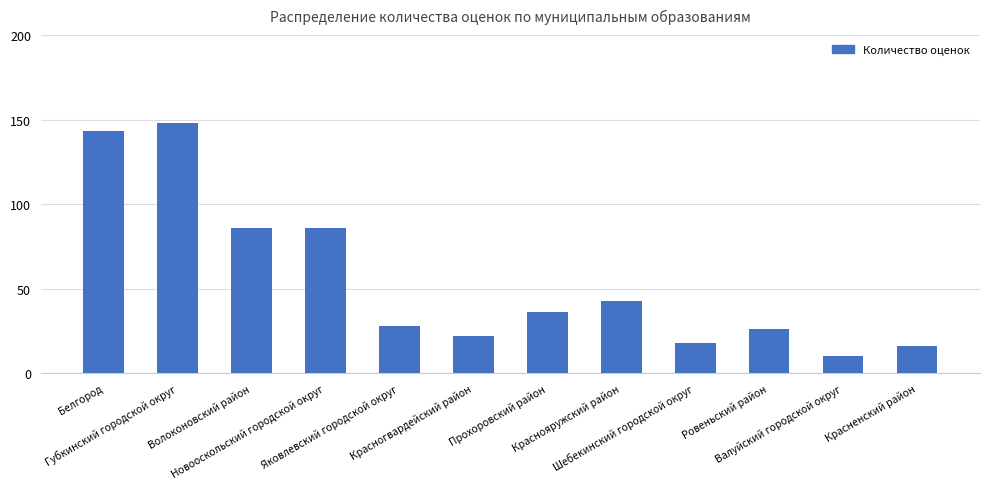

What is the value of the 5th bar from the left?

28